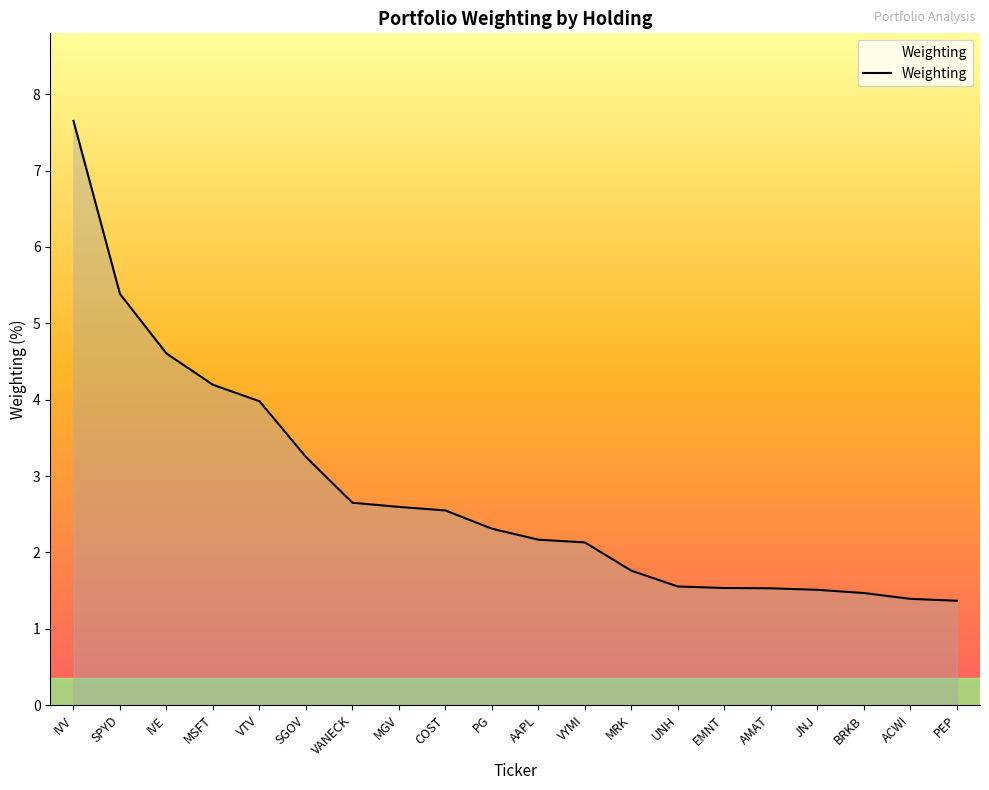

How many lines are shown in the chart?

1